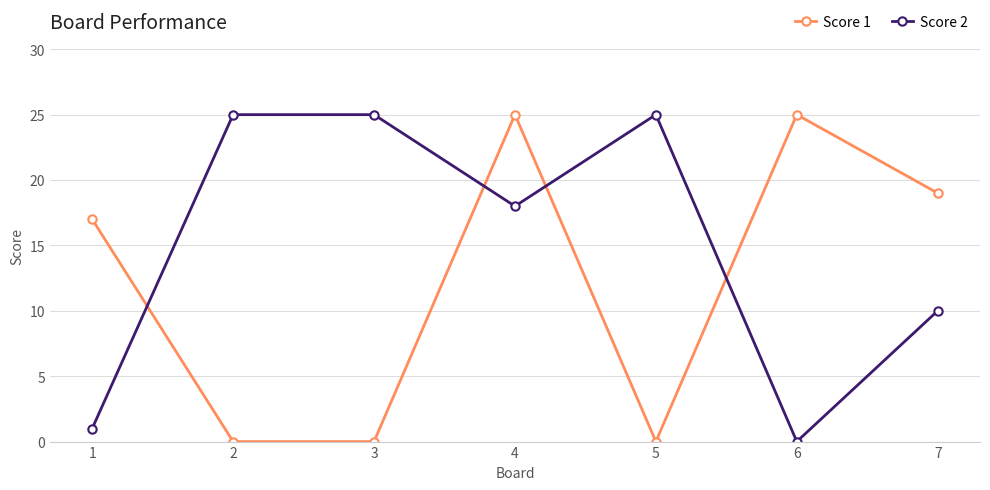

How many intersections are there between Score 1 and Score 2?

4